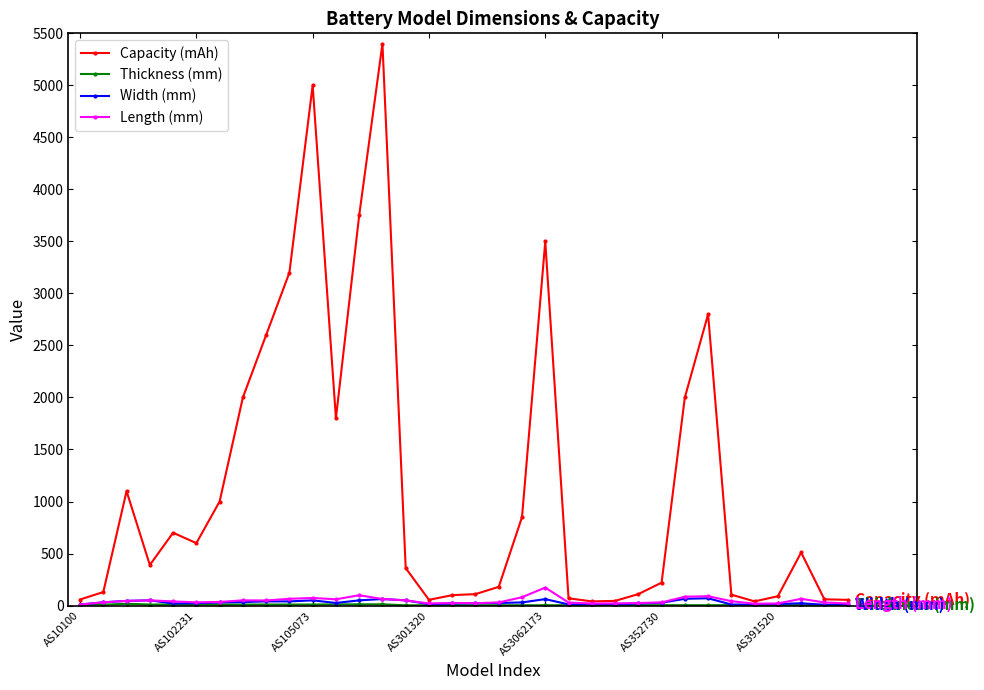

True or false: Width (mm) has more than 0 points higher than both neighbors.

True